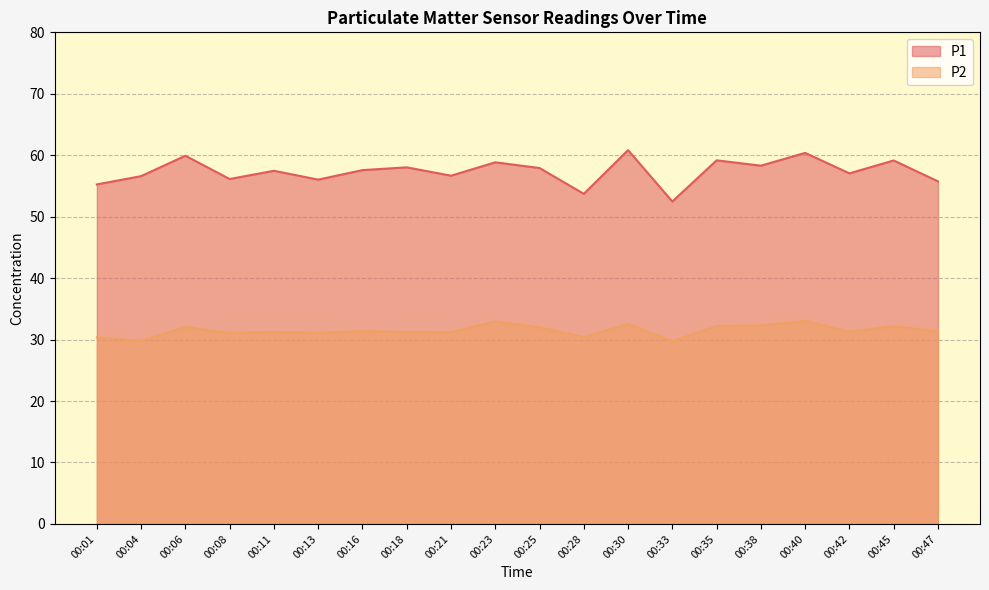

Which series has the largest range (max minus min)?

P1